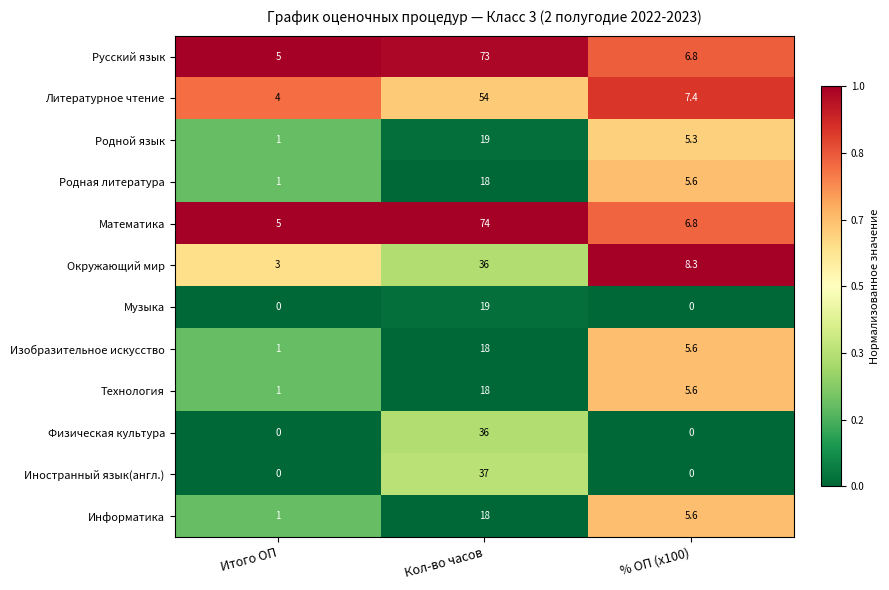

What value does the Окружающий мир series have at Итого ОП?

3.0